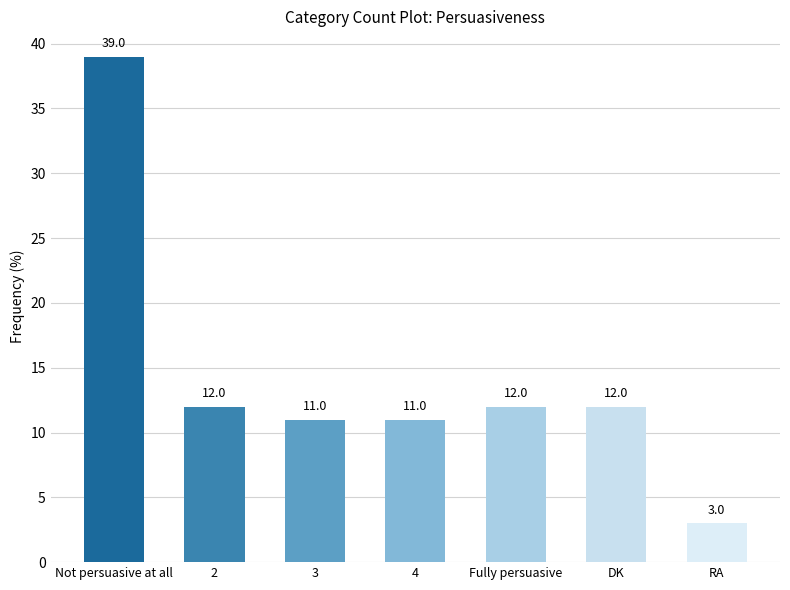

Approximately how many times larger is the value at Not persuasive at all compared to 4?

3.5